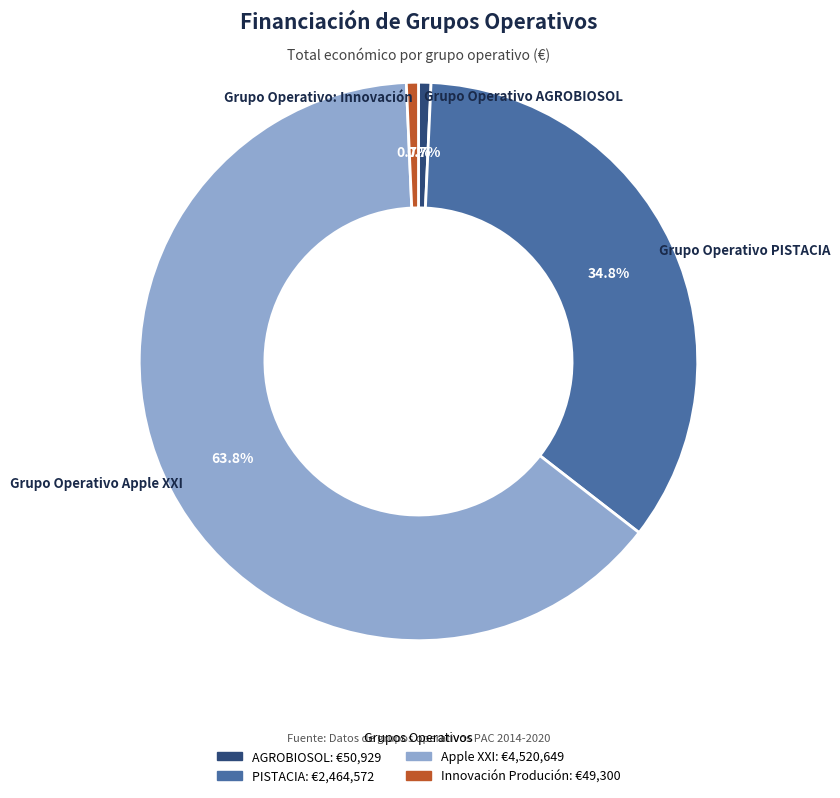

To the nearest percent, what portion does Apple XXI represent?

64%